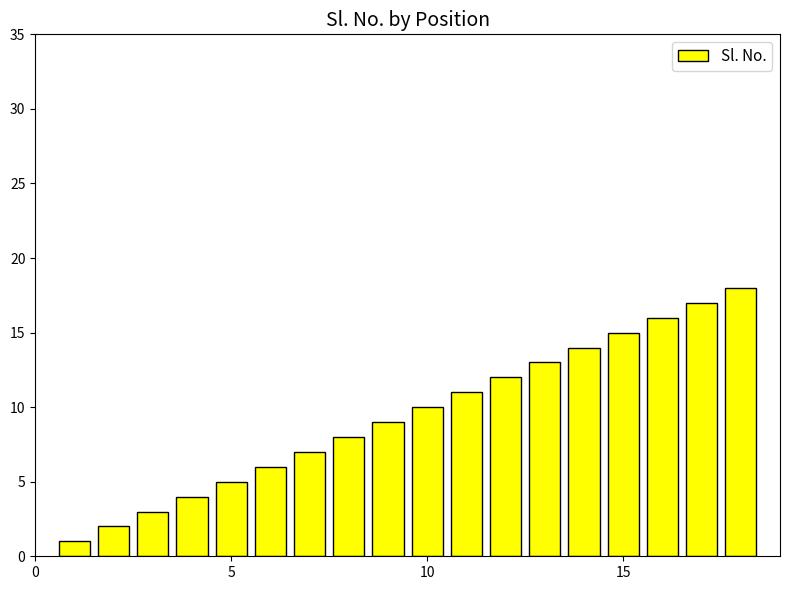

What is the sum of all values?

171